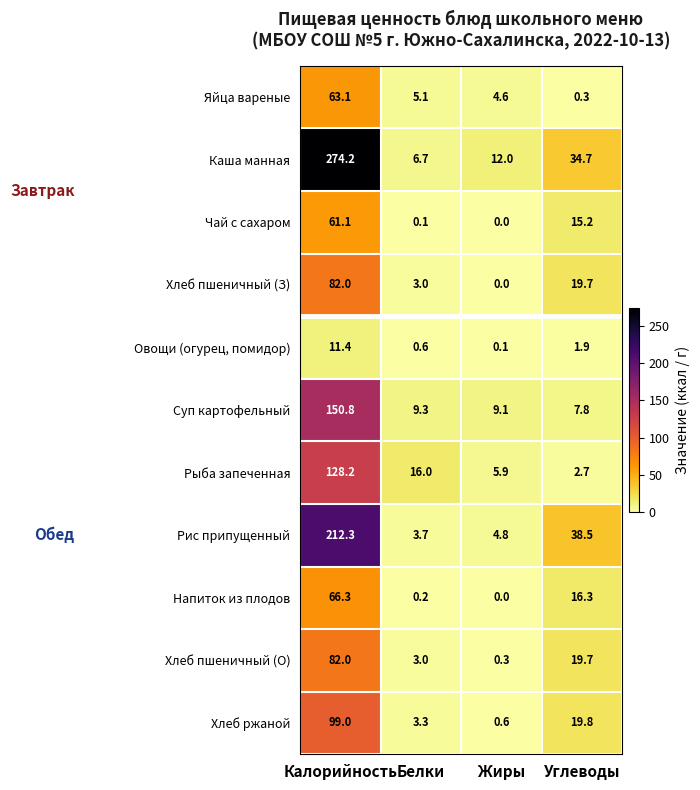

Count the number of data series in this chart.

11